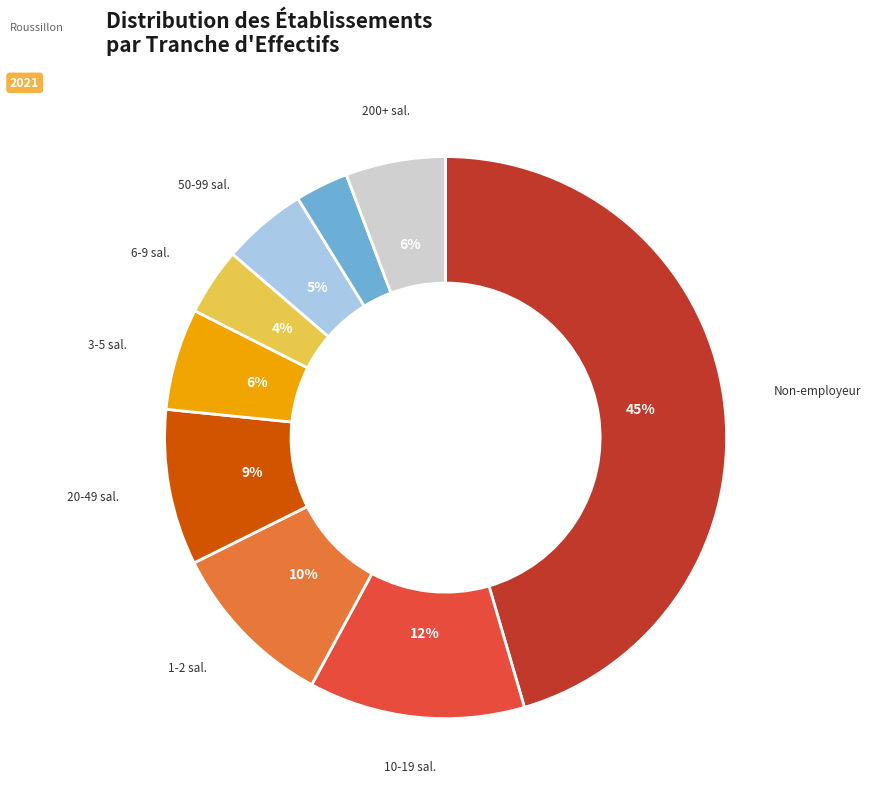

Is there a majority slice in this chart?

No